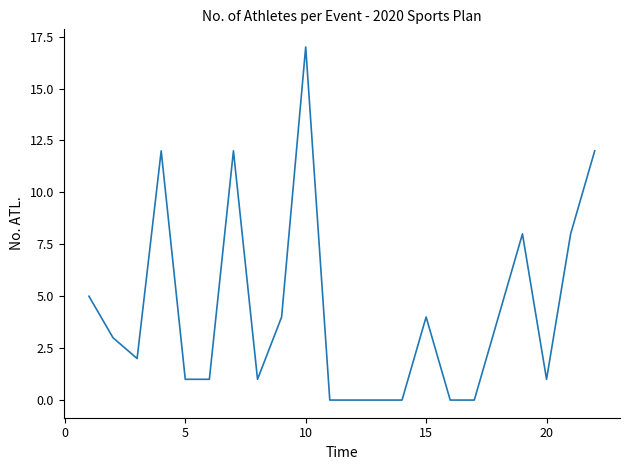

What is the maximum value shown in the chart?

17